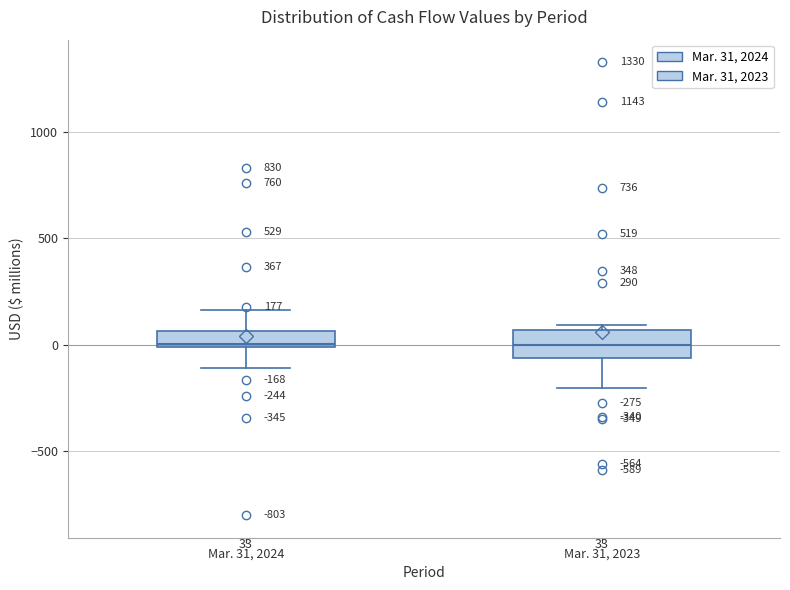

Which box is the tallest, from its lower edge to its upper edge?

Mar. 31, 2023